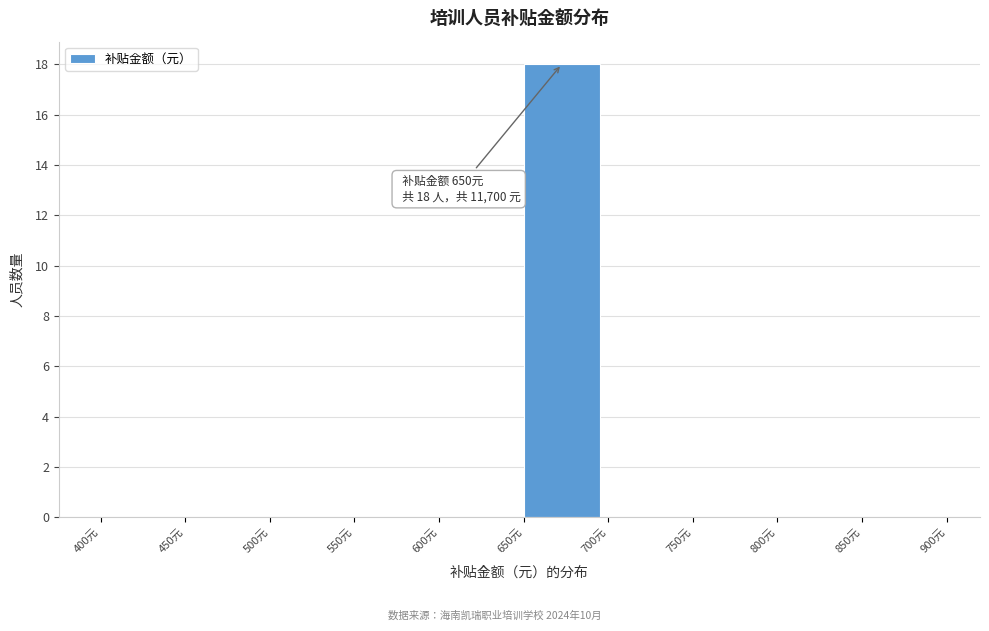

Over which range of the x-axis is the bar tallest?

650 to 700